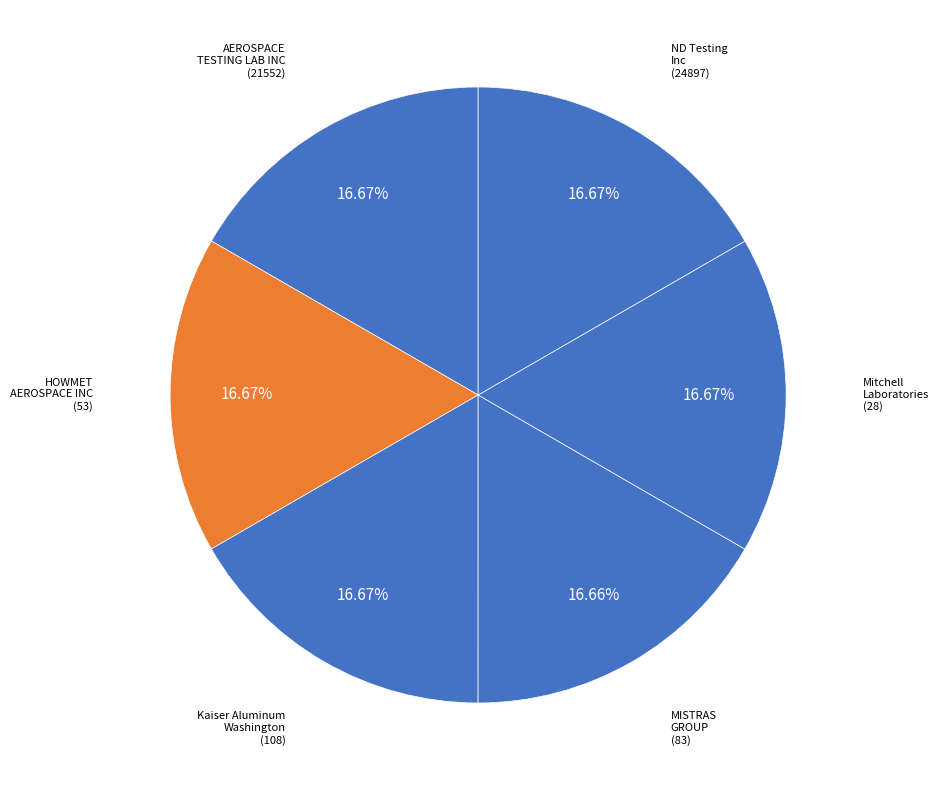

How many slices are in this pie chart?

6